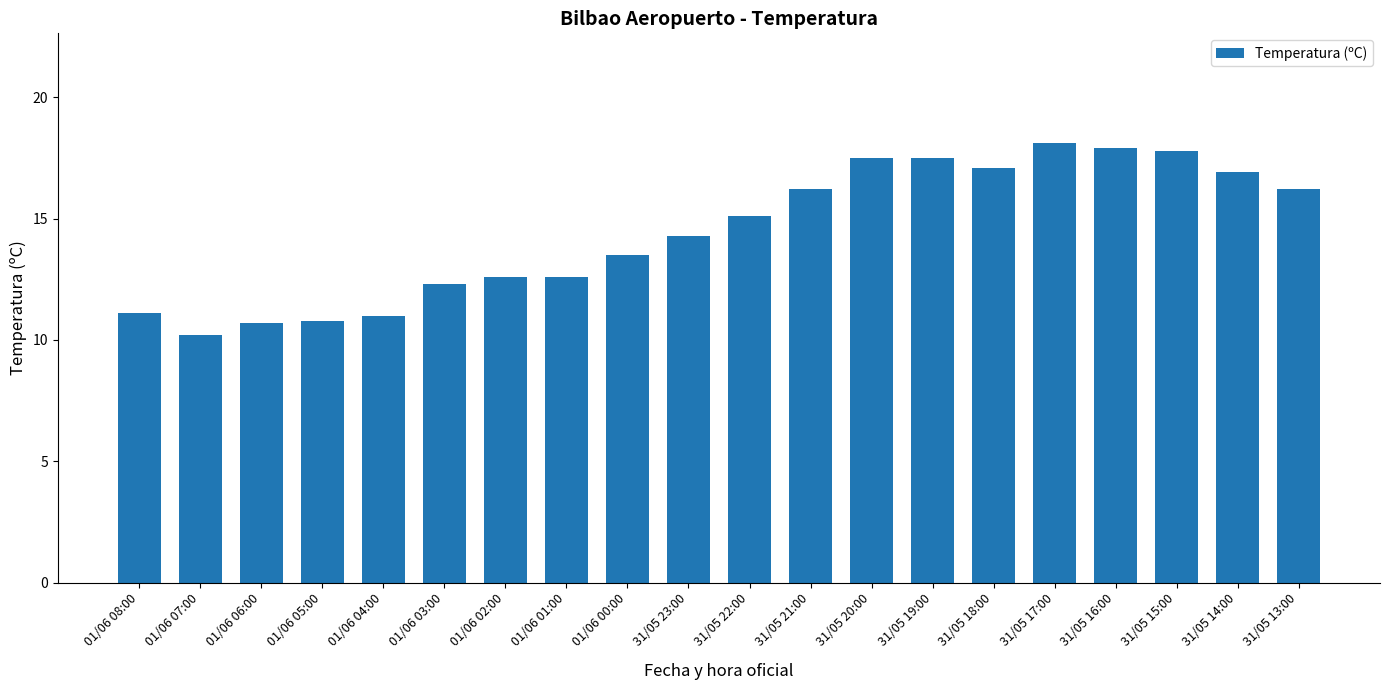

What is the difference between the maximum and minimum values?

7.9